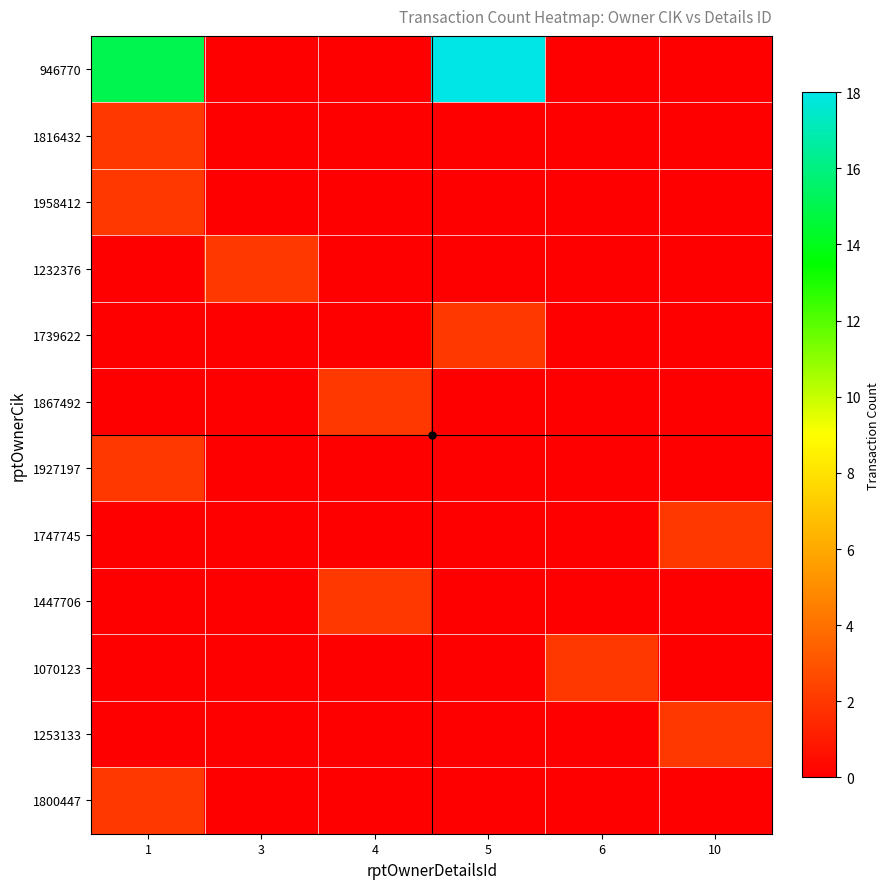

What is the difference between the highest and lowest values at 6?

2